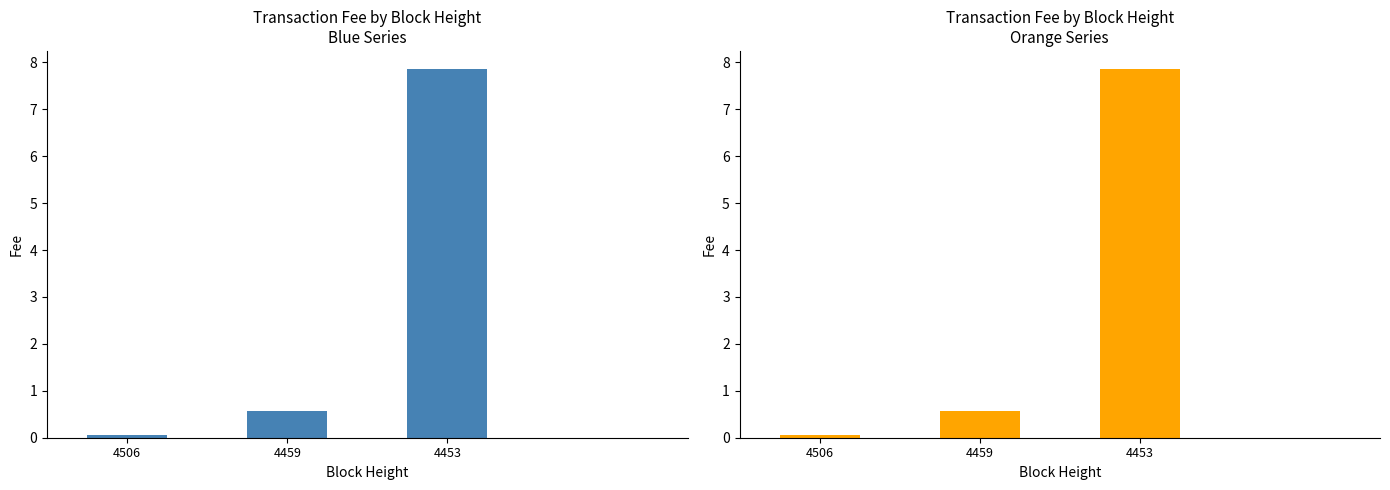

Reading left to right, list all the values displayed in this chart.

4506=0.1	4459=0.6	4453=7.8